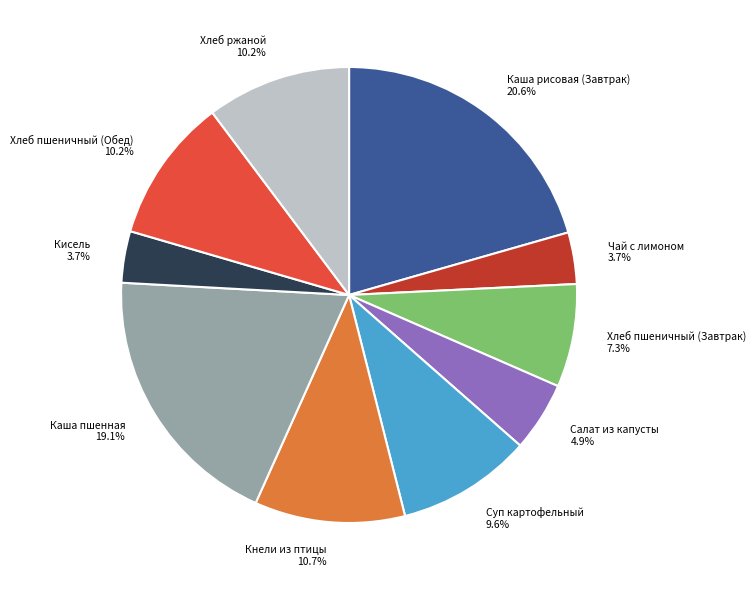

Combined, do Хлеб ржаной and Кнели из птицы account for over 50%?

No